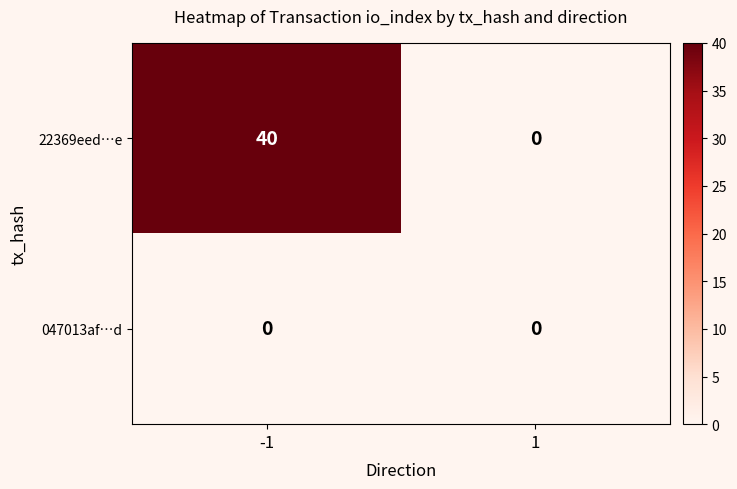

Rank the series by their maximum value, from highest to lowest.

22369eed…e, 047013af…d